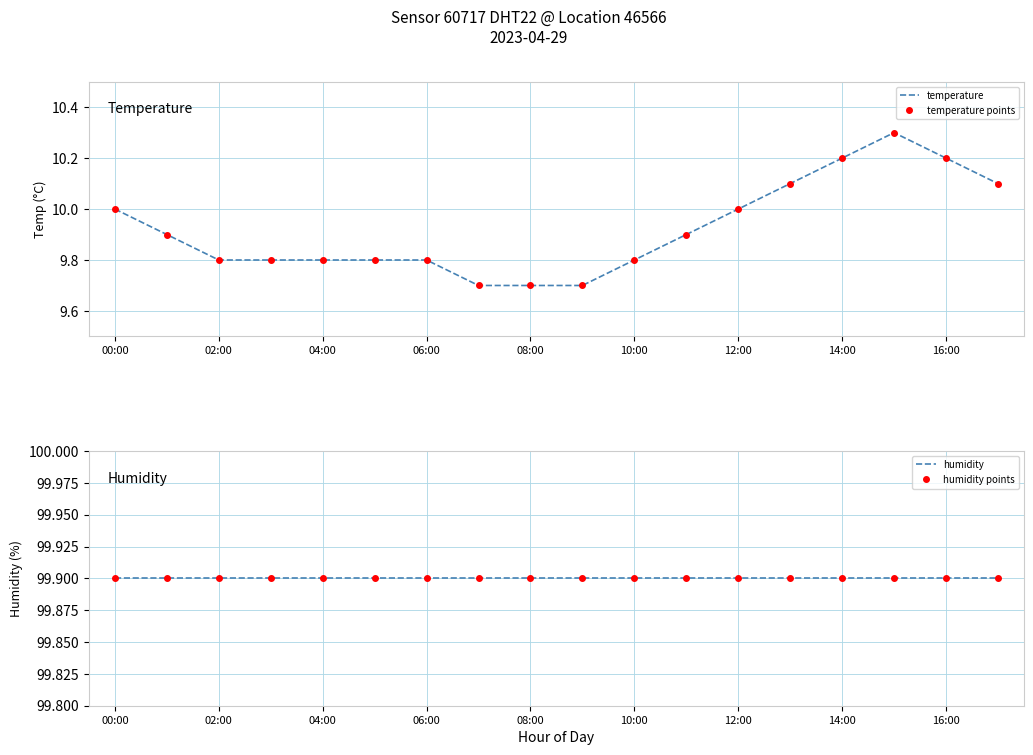

True or false: temperature points has more than 0 points higher than both neighbors.

True